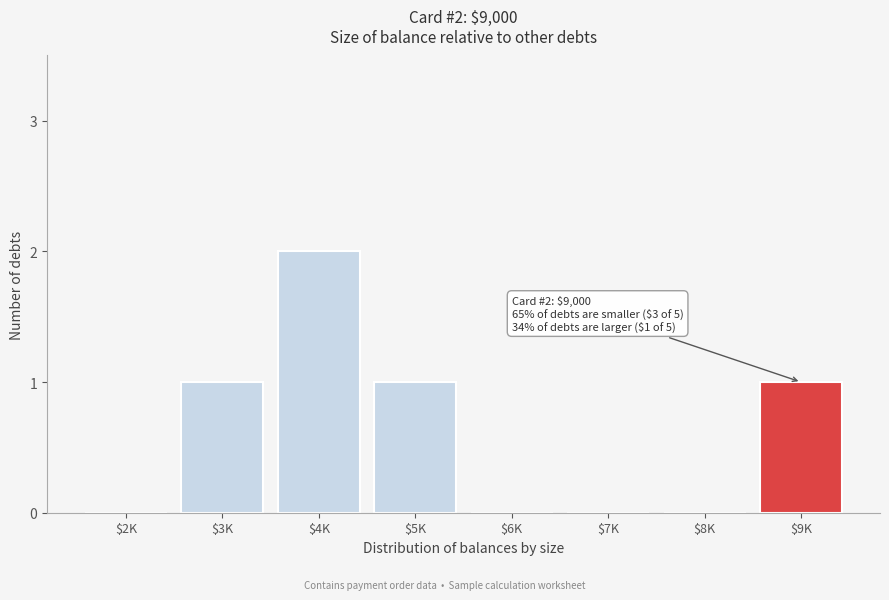

Which label corresponds to the largest value in the chart?

$4K